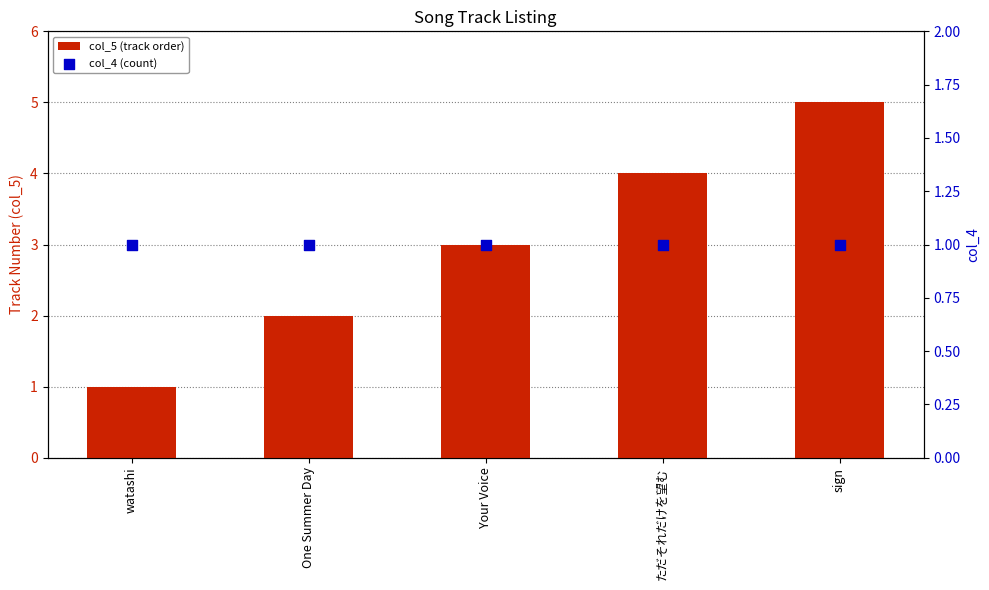

What is the total value across all series at watashi?

2